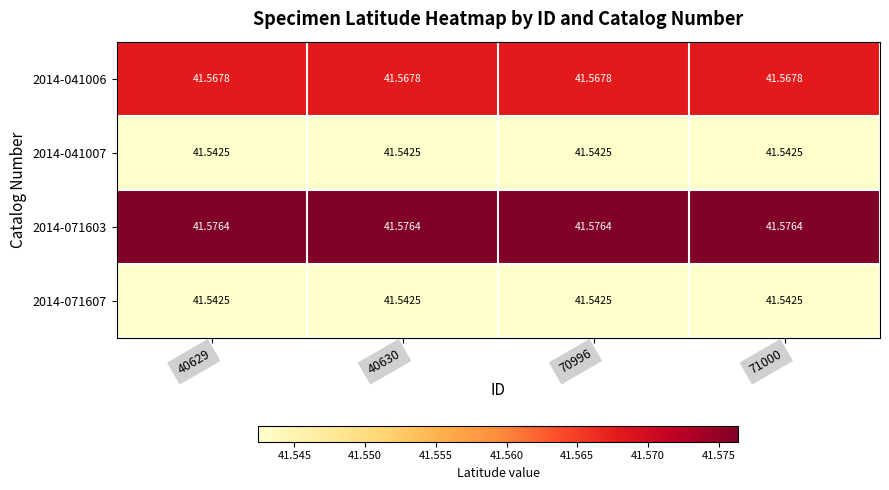

Reading left to right, transcribe all the data shown in this chart.

2014-041006: 40629=41.6	40630=41.6	70996=41.6	71000=41.6
2014-041007: 40629=41.5	40630=41.5	70996=41.5	71000=41.5
2014-071603: 40629=41.6	40630=41.6	70996=41.6	71000=41.6
2014-071607: 40629=41.5	40630=41.5	70996=41.5	71000=41.5